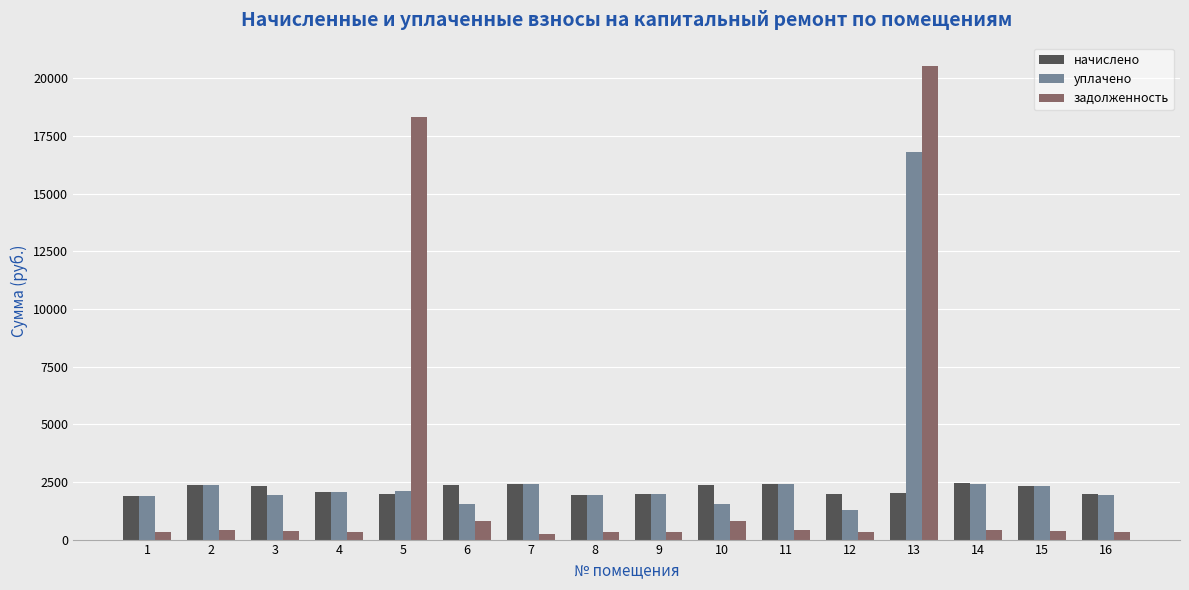

Where is задолженность nearest to the value 10378?

5